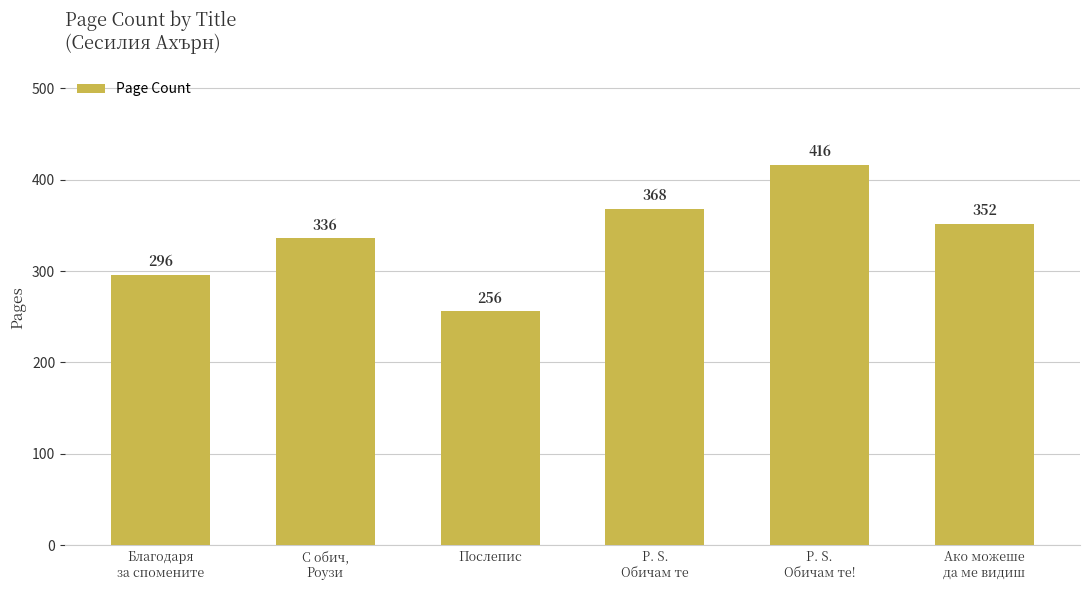

How many bars are there in total?

6